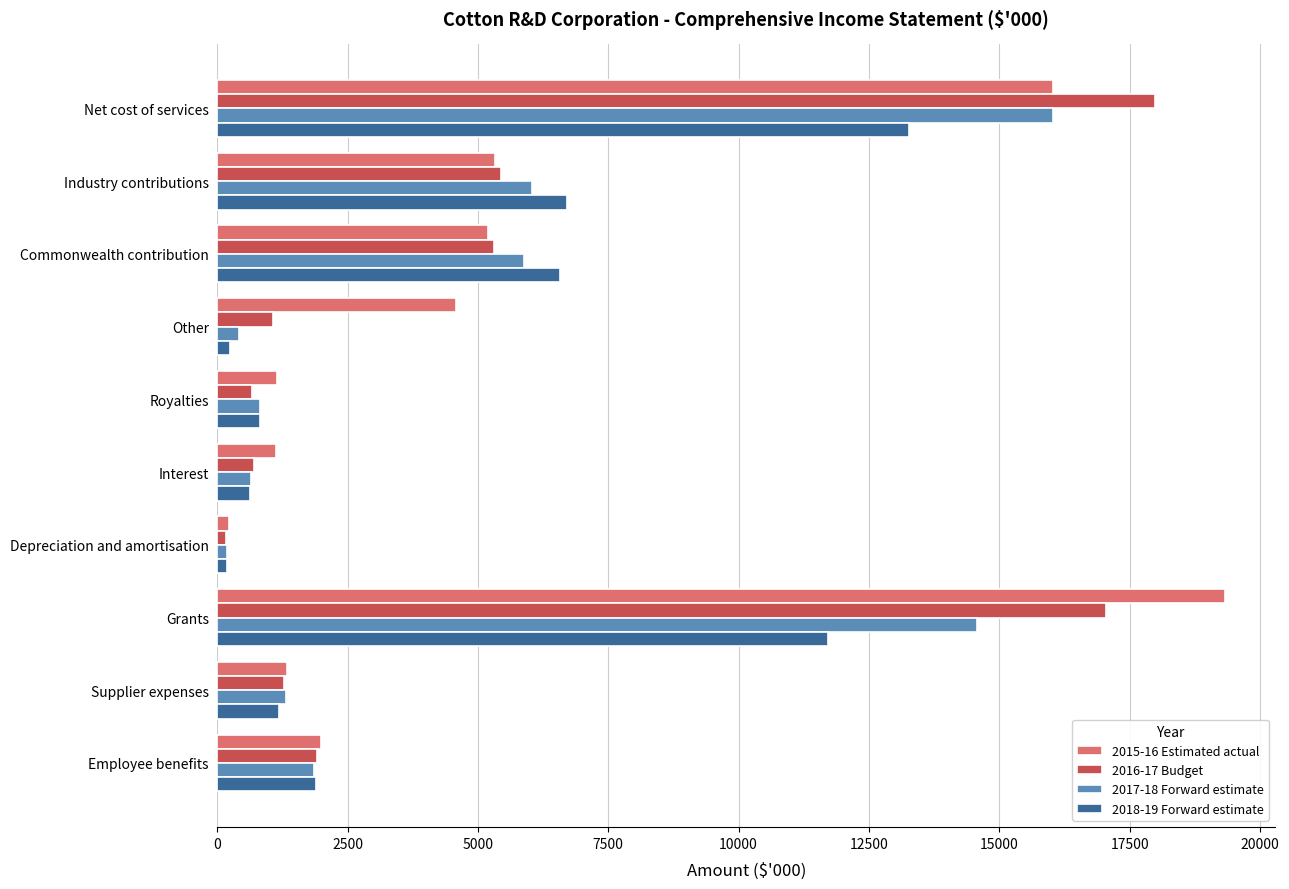

How many distinct data groups are displayed?

4